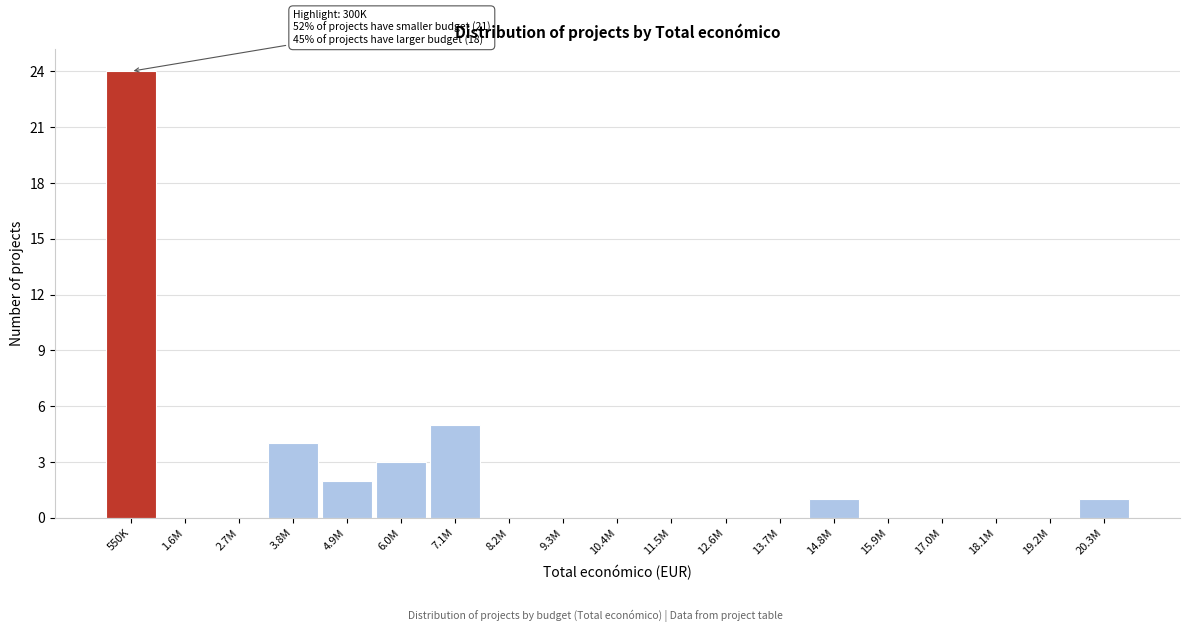

Reading right to left, what are all the values shown in this chart?

20.3M=1	19.2M=0	18.1M=0	17.0M=0	15.9M=0	14.8M=1	13.7M=0	12.6M=0	11.5M=0	10.4M=0	9.3M=0	8.2M=0	7.1M=5	6.0M=3	4.9M=2	3.8M=4	2.7M=0	1.6M=0	550K=24